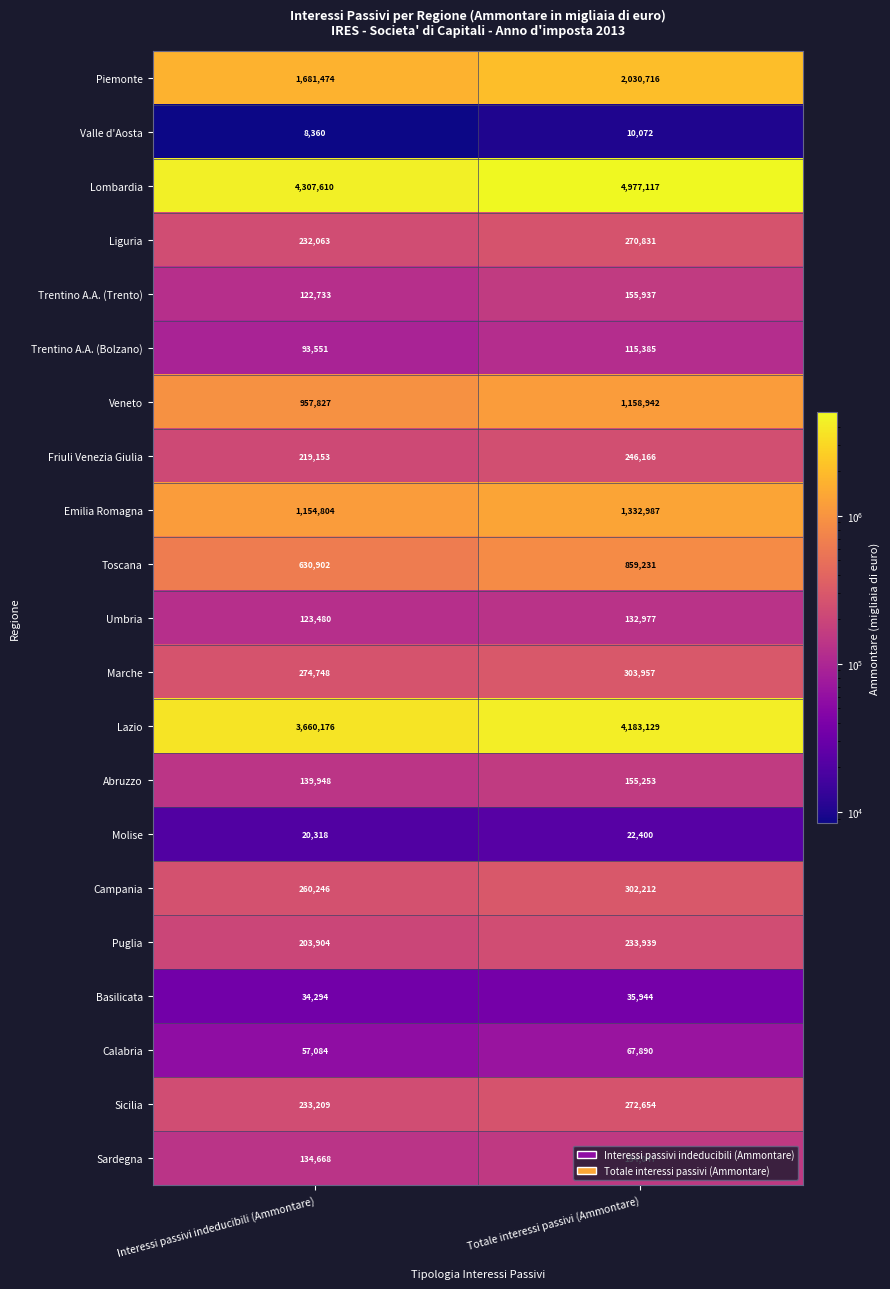

What is the sum of all Piemonte values?

3712190